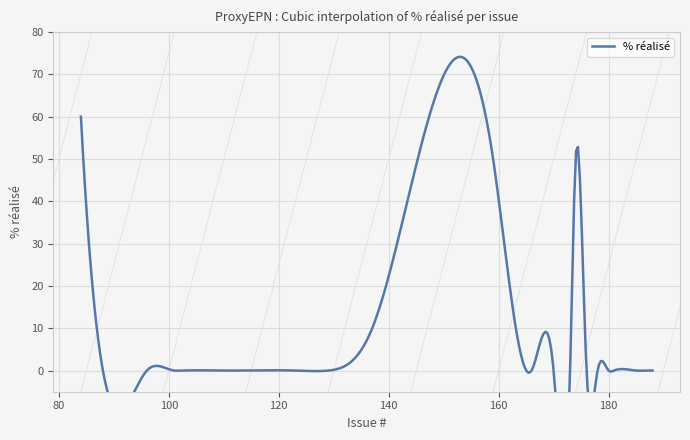

What position from the left is 102?

5